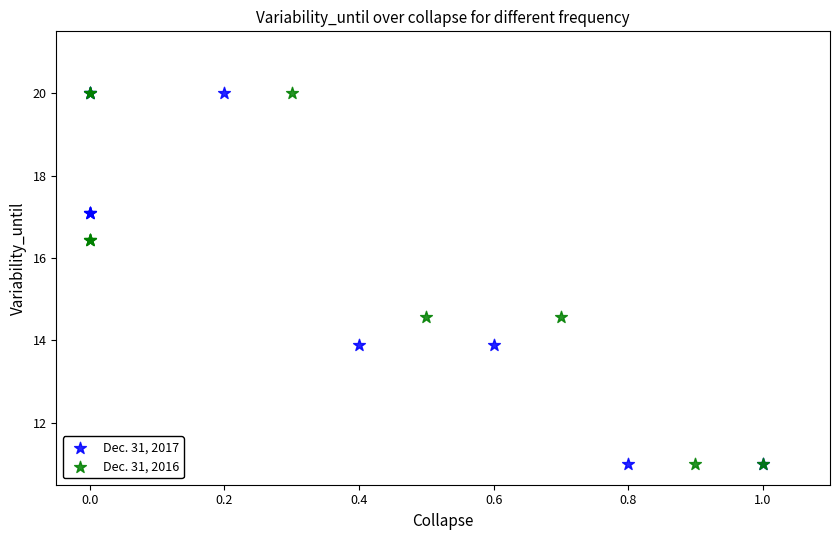

What are all the series names shown in the legend?

Dec. 31, 2017, Dec. 31, 2016